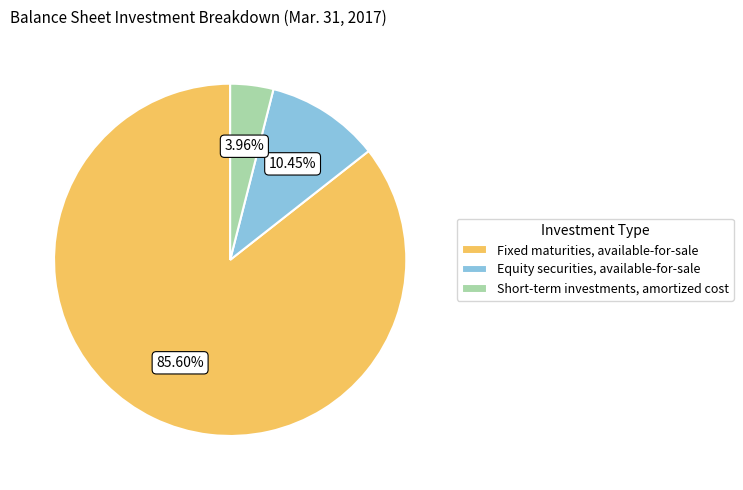

Does any single category account for the majority?

Yes